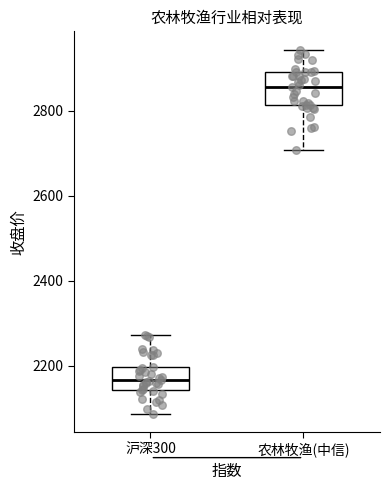

Which box is the tallest, from its lower edge to its upper edge?

农林牧渔(中信)